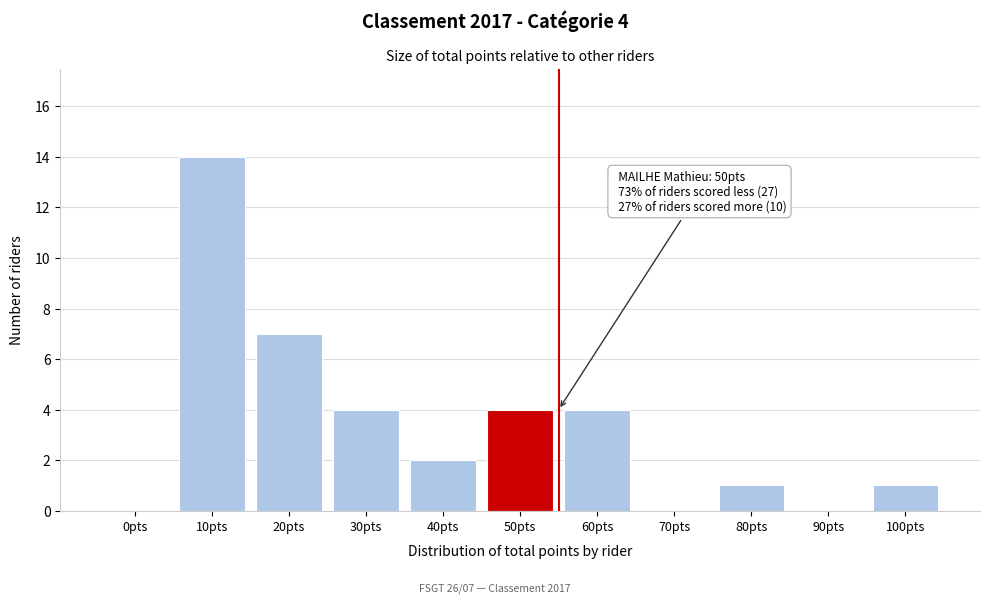

Reading right to left, extract all data points from this chart.

100pts=1	90pts=0	80pts=1	70pts=0	60pts=4	50pts=4	40pts=2	30pts=4	20pts=7	10pts=14	0pts=0